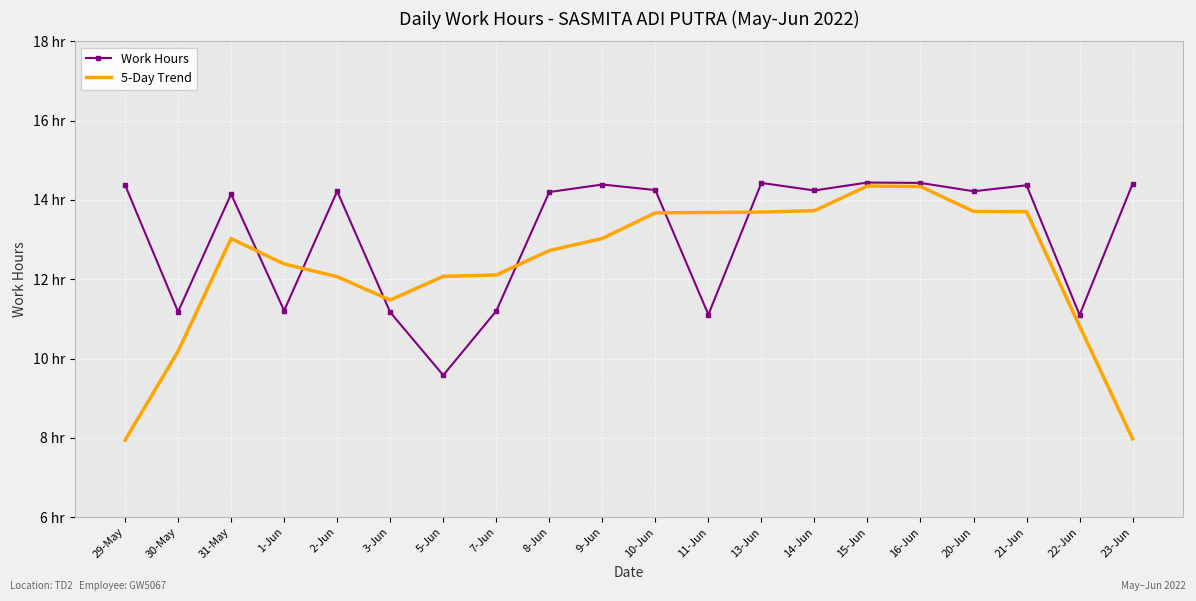

At which category is the sum across all series the highest?

15-Jun